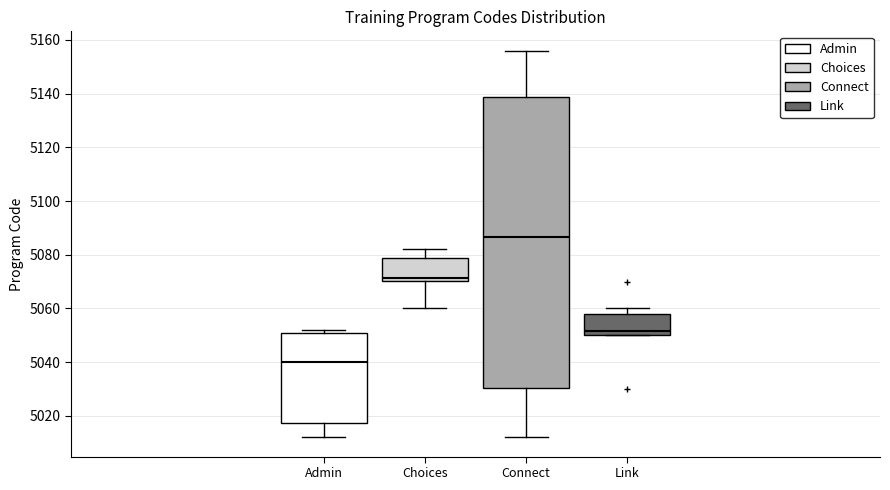

Reading left to right, read every box against the y-axis: the position of its median line, the range the box covers, and the ends of its whiskers. The values are not printed on the chart, so give them approximately, as read against the axis.

Admin: median 5040, box 5018 to 5050, whiskers 5012 to 5052
Choices: median 5072, box 5070 to 5078, whiskers 5060 to 5082
Connect: median 5086, box 5030 to 5138, whiskers 5012 to 5156
Link: median 5052, box 5050 to 5058, whiskers 5050 to 5060